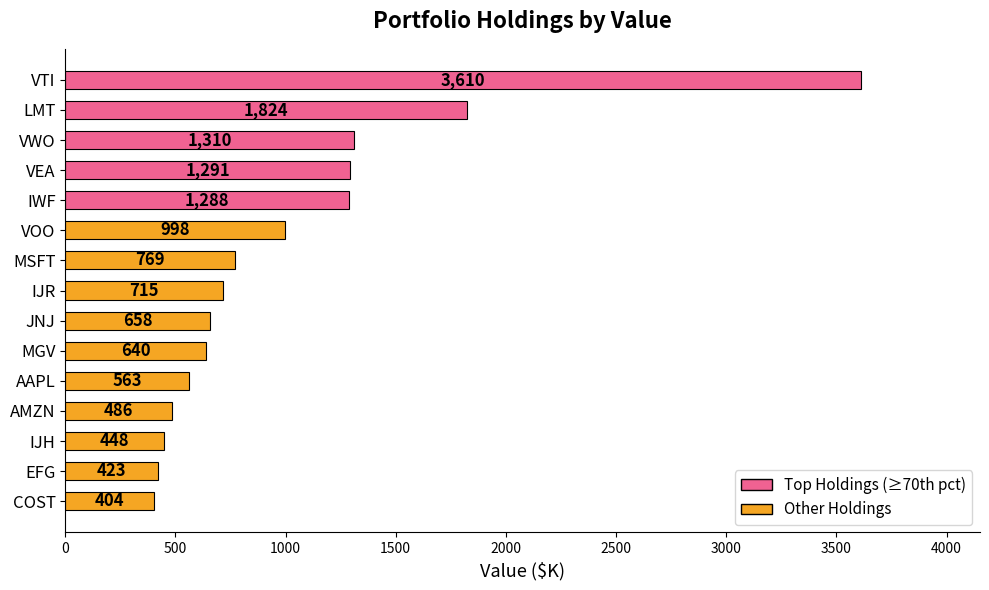

How many categories are shown in the chart?

15